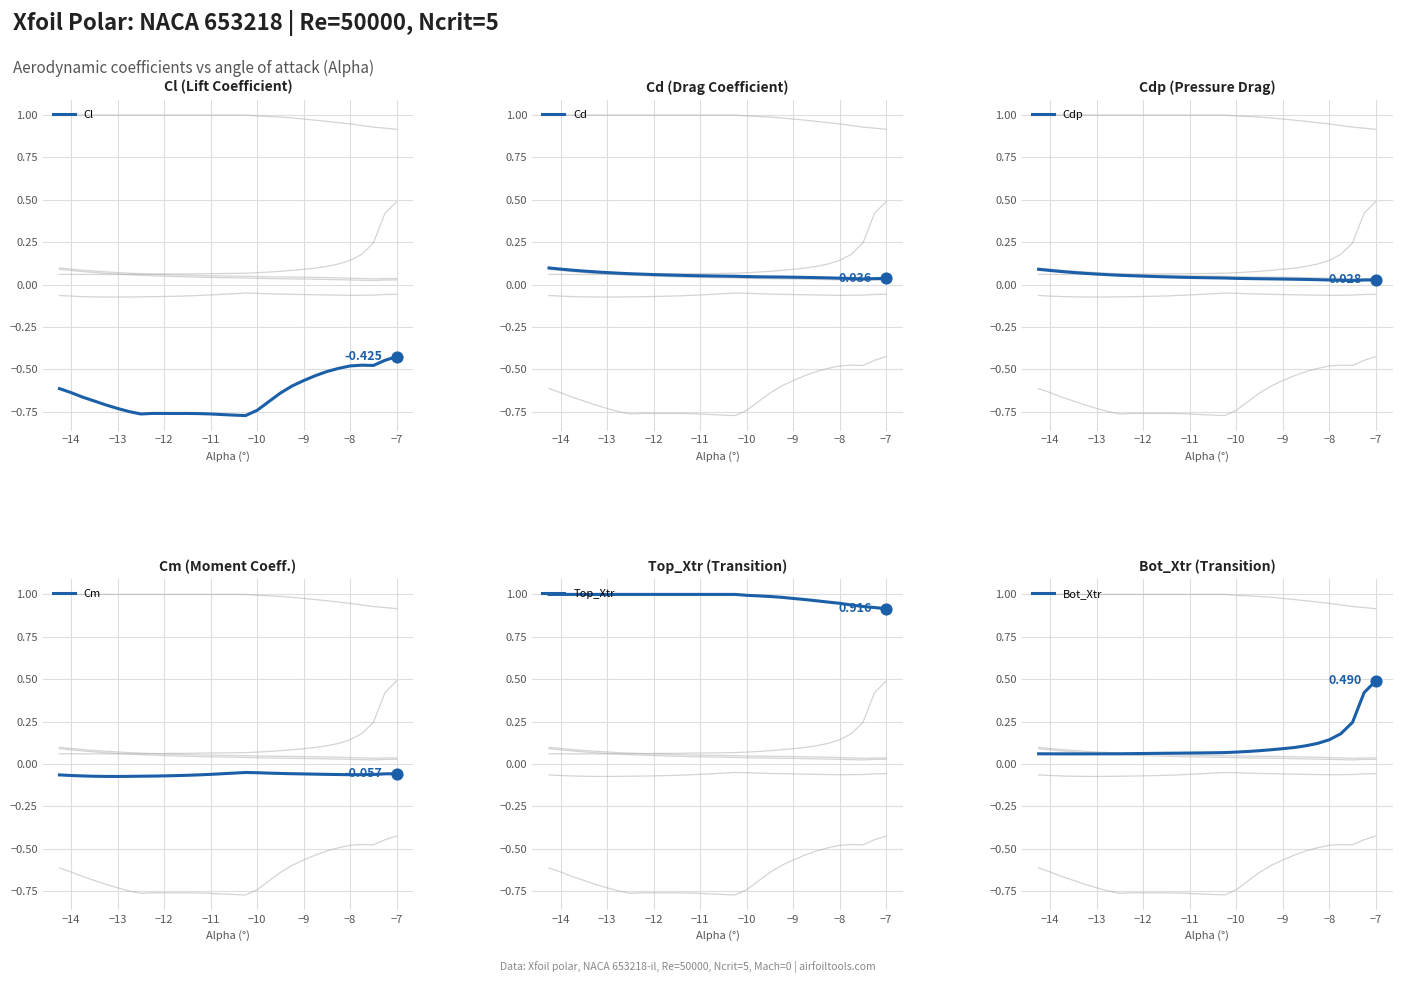

At how many categories does at least one series exceed 0?

30